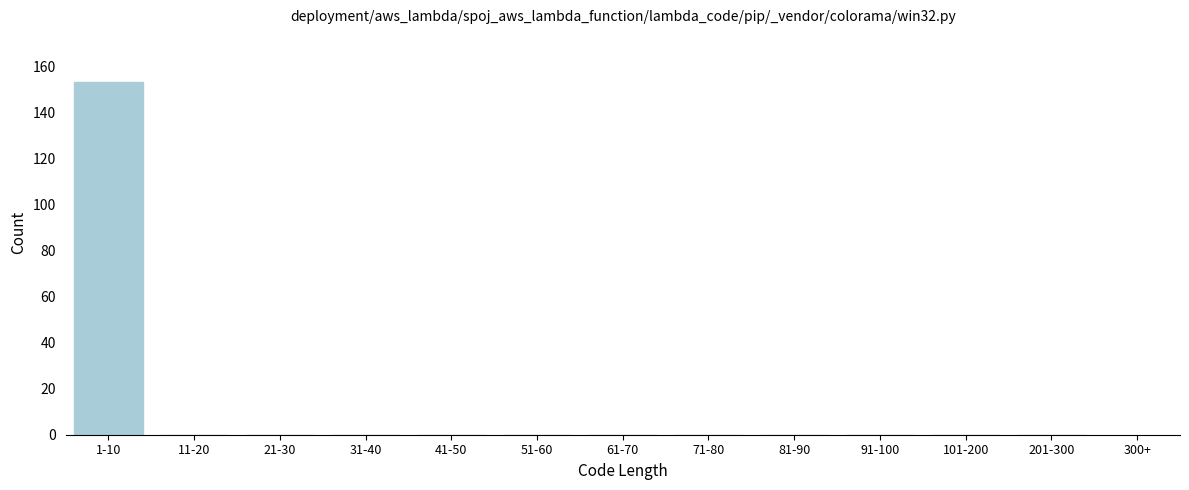

Reading left to right, extract all data points from this chart.

1-10=153	11-20=0	21-30=0	31-40=0	41-50=0	51-60=0	61-70=0	71-80=0	81-90=0	91-100=0	101-200=0	201-300=0